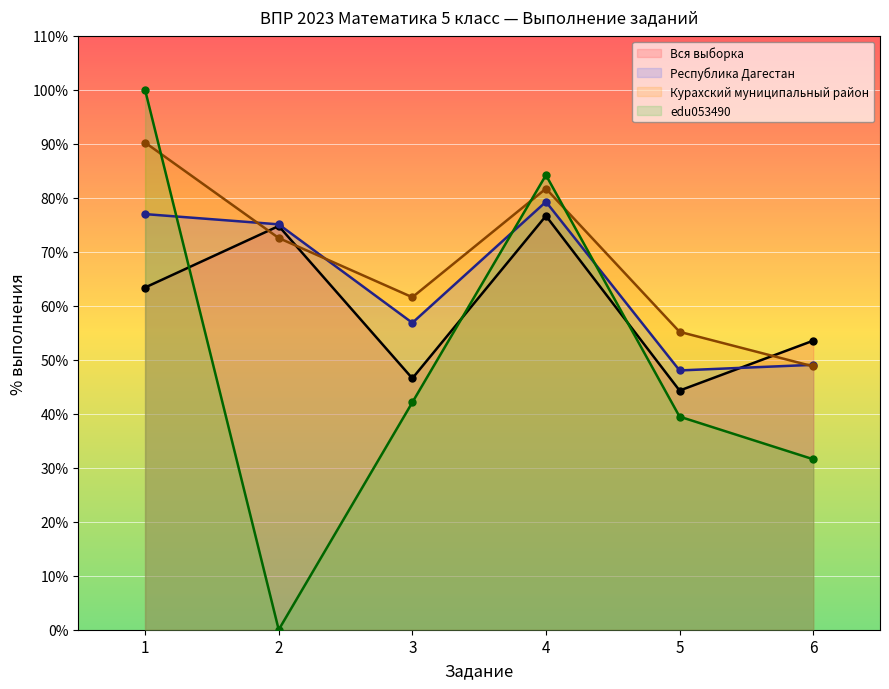

Reading left to right, list all the values displayed in this chart.

Вся выборка: 1=63.4	2=74.8	3=46.6	4=76.7	5=44.3	6=53.5
Республика Дагестан: 1=77.0	2=75.1	3=56.9	4=79.3	5=48.0	6=49.1
Курахский муниципальный район: 1=90.2	2=72.6	3=61.6	4=81.7	5=55.2	6=48.8
edu053490: 1=100.0	2=0.0	3=42.1	4=84.2	5=39.5	6=31.6